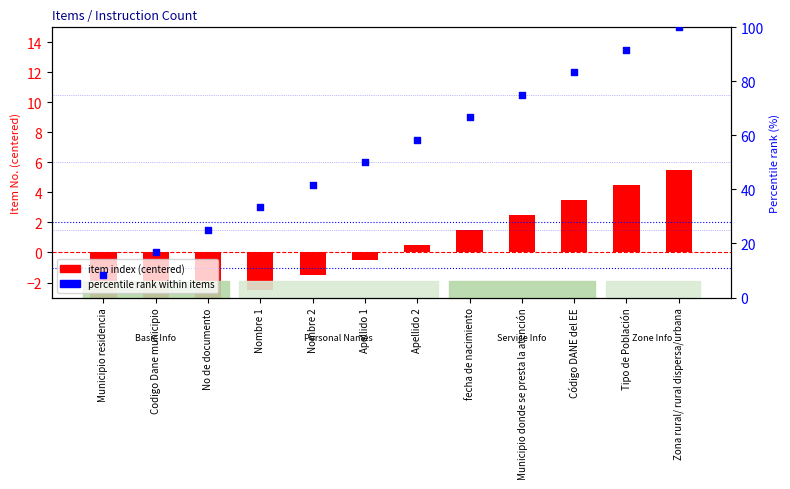

Which series has the largest total across all categories?

percentile rank